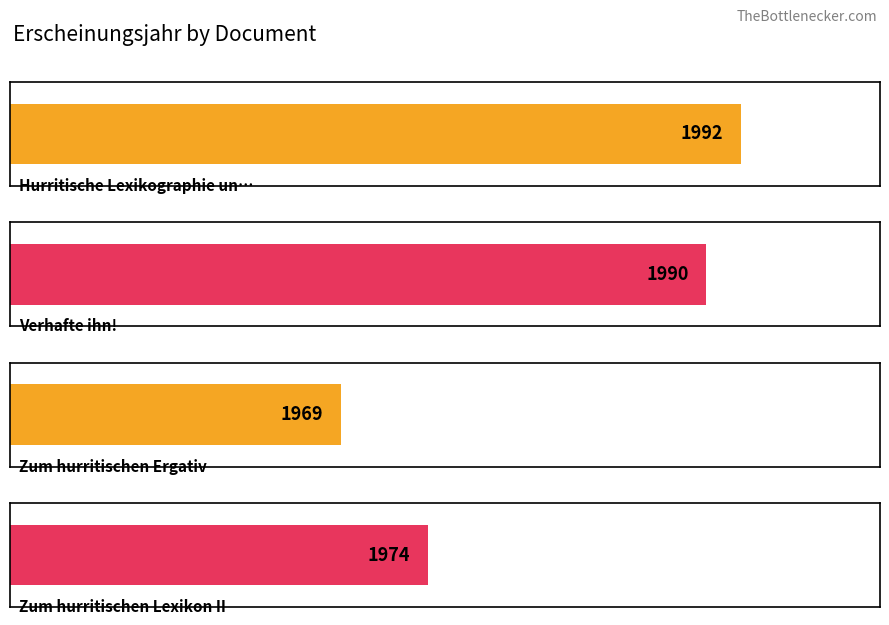

How many bars are there in total?

4